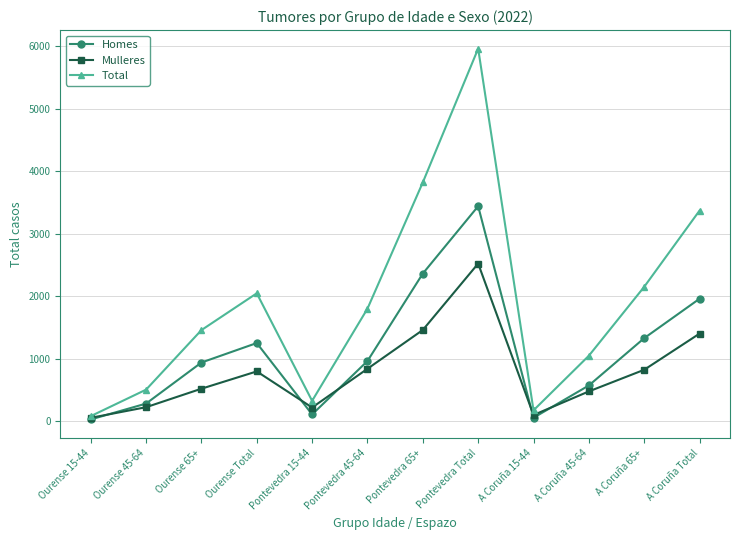

Read the Homes value at Pontevedra Total, to the nearest 100.

3400